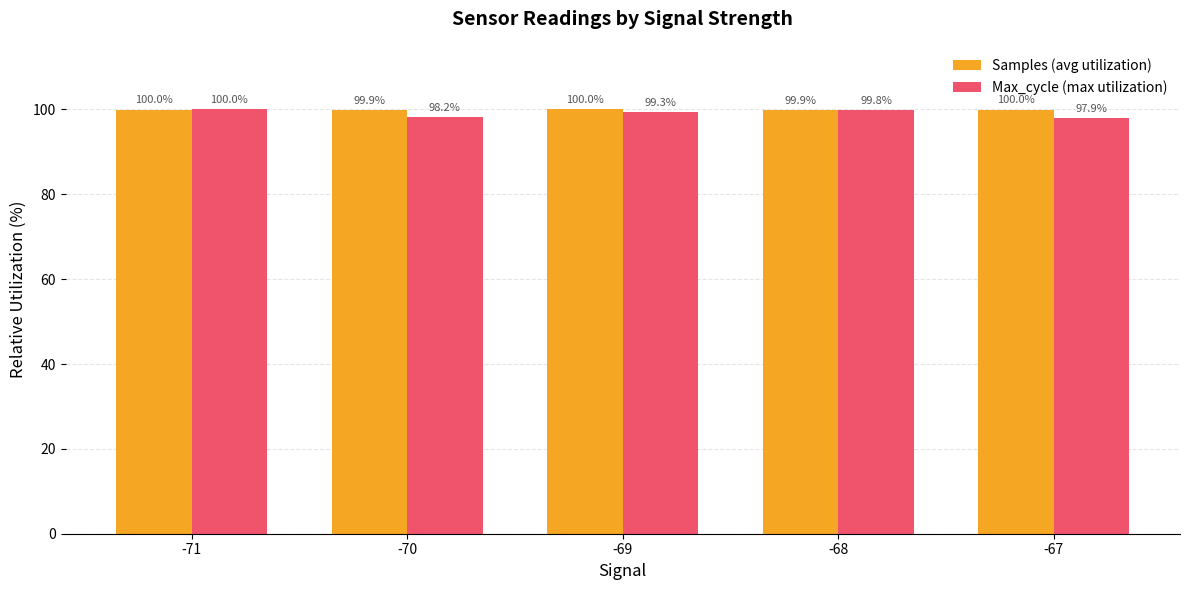

Which series has the largest range (max minus min)?

Max_cycle (max utilization)